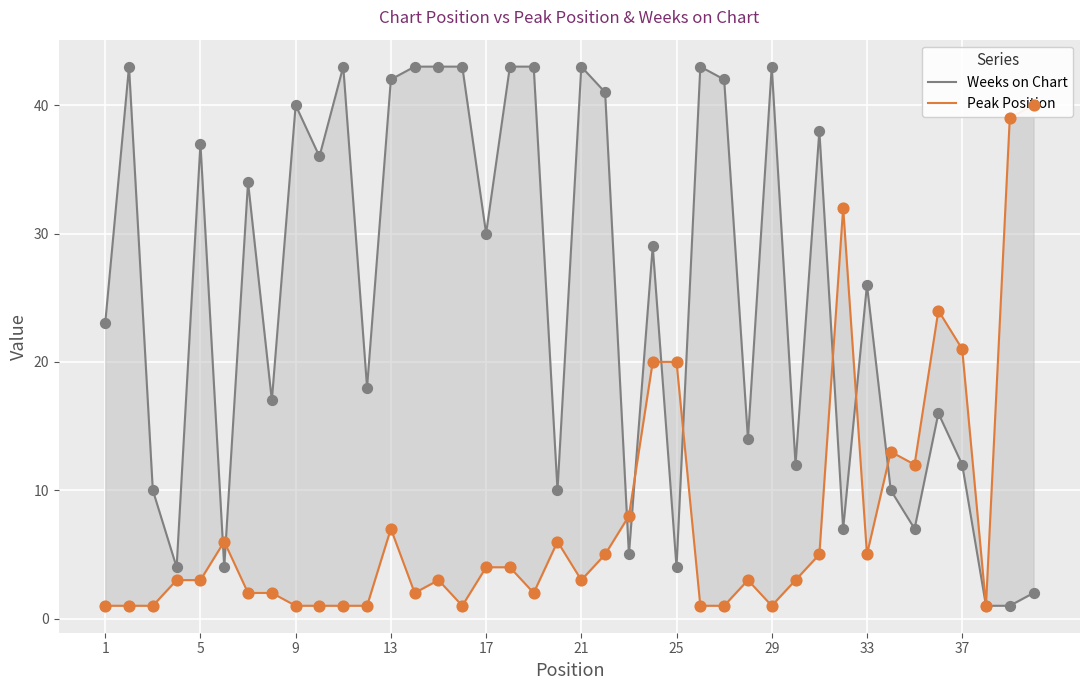

What are all the series names shown in the legend?

Weeks on Chart, Peak Position